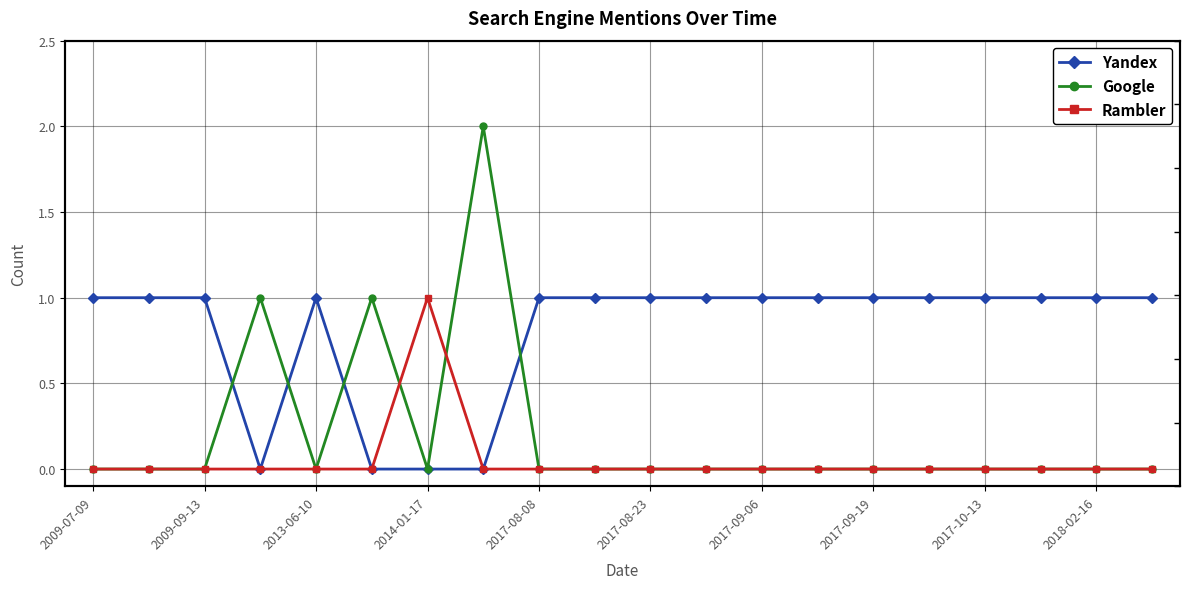

What is the sum of all Google values?

4